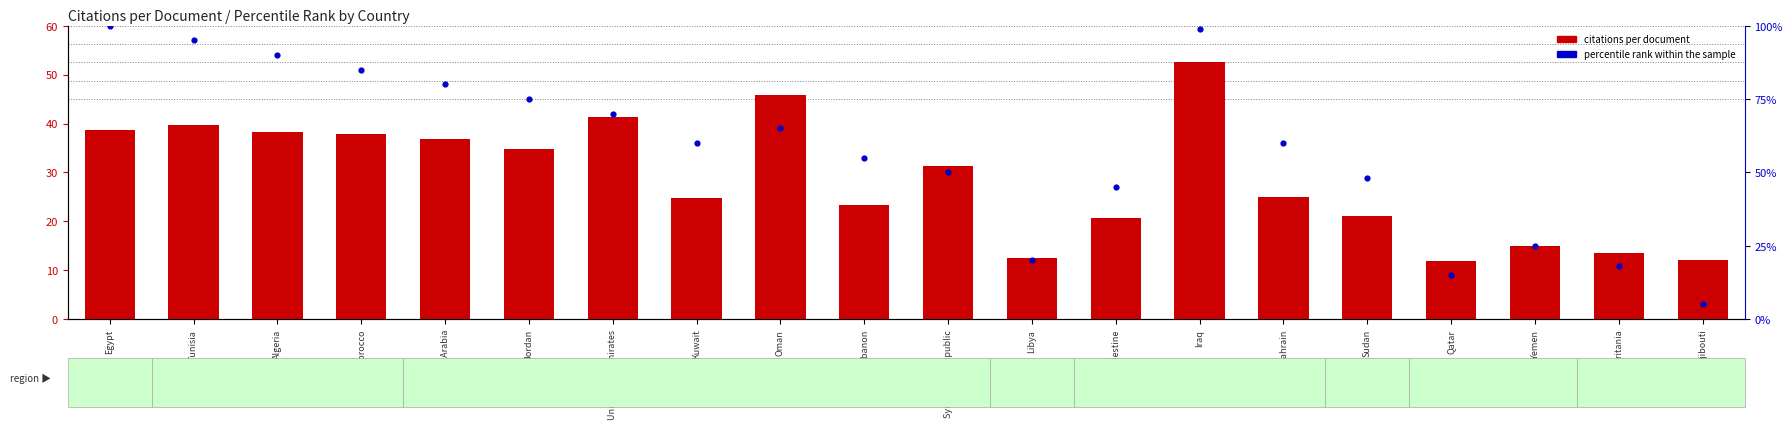

Which series has the largest total across all categories?

percentile rank within the sample